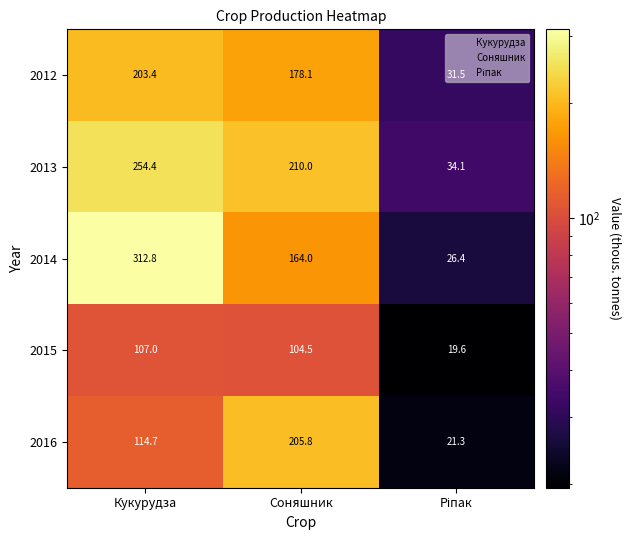

What is the sum of all 2013 values?

498.5